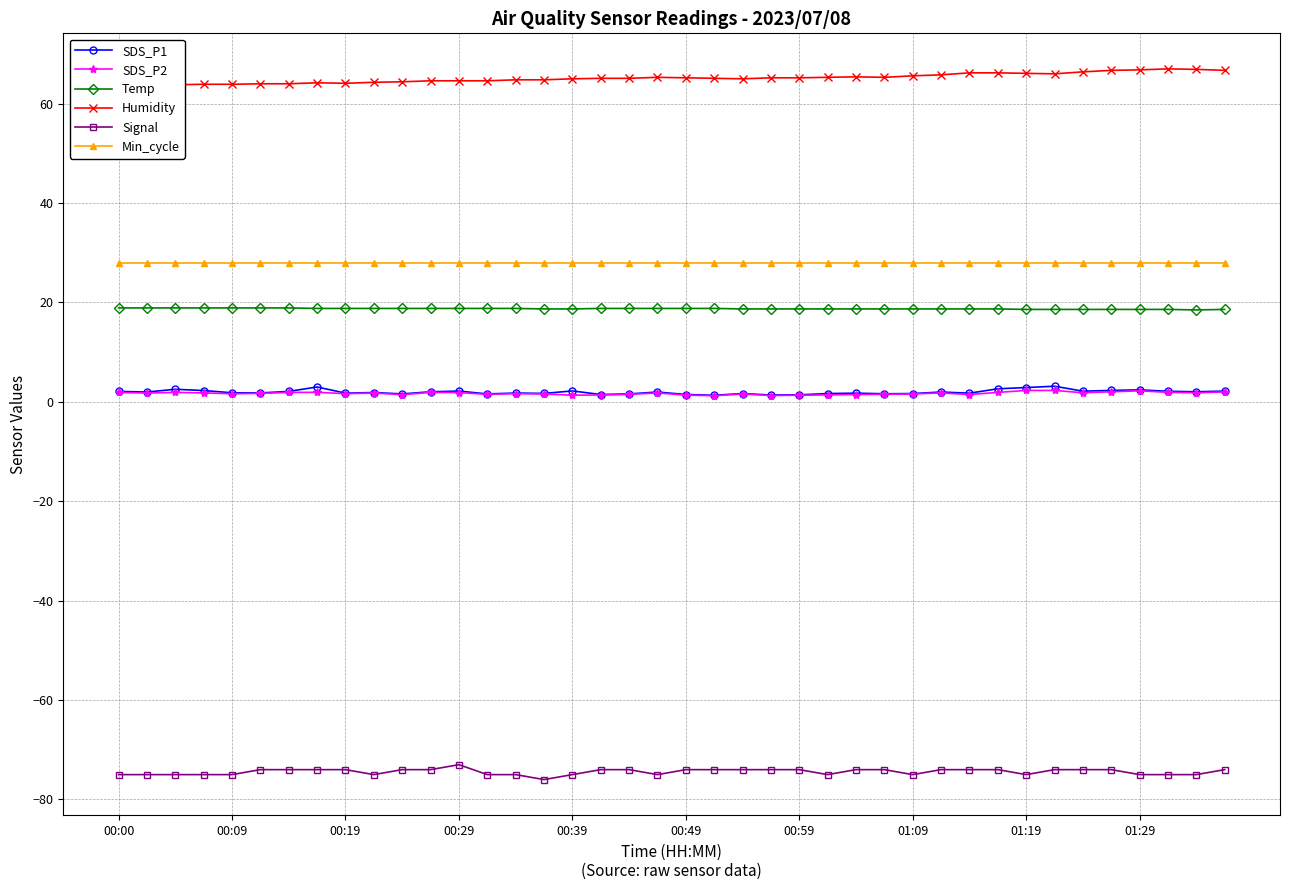

At which category is the sum across all series the highest?

33